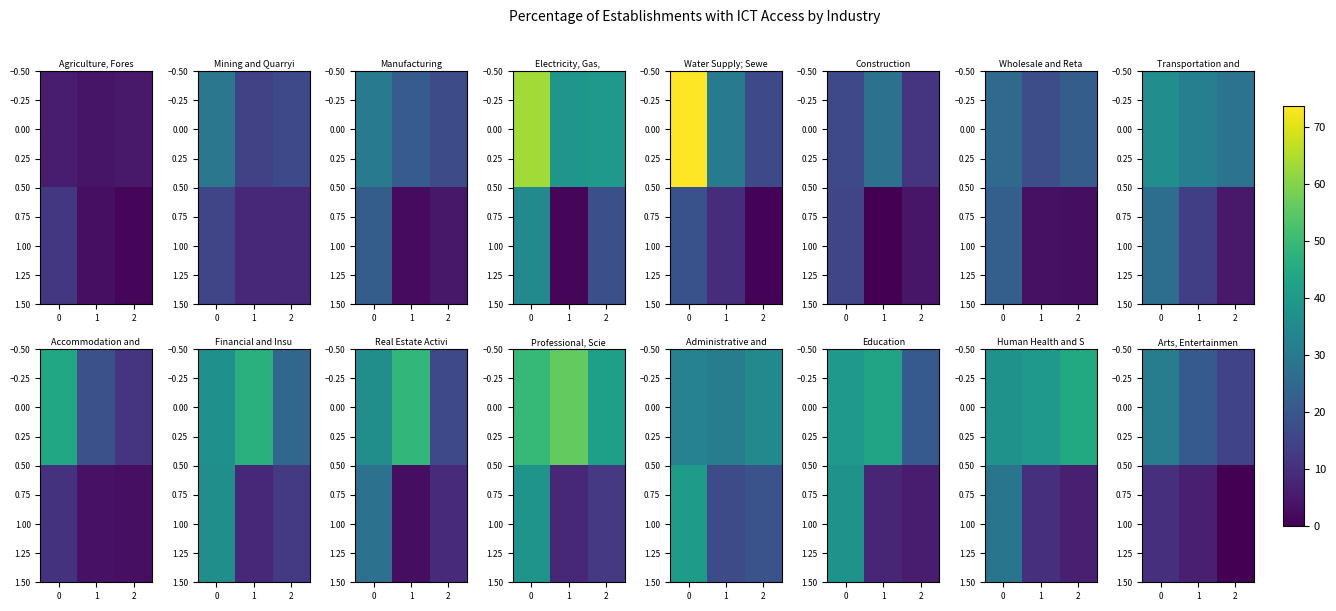

The 1.00 series shows 5.8 at 2. True or false?

False